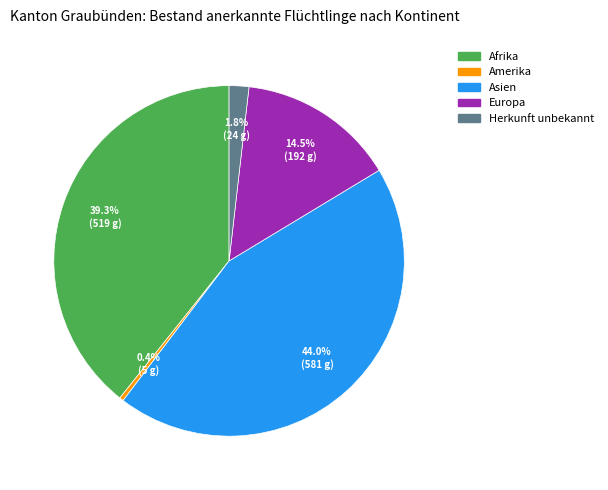

Rank the categories by value from highest to lowest.

Asien, Afrika, Europa, Herkunft unbekannt, Amerika